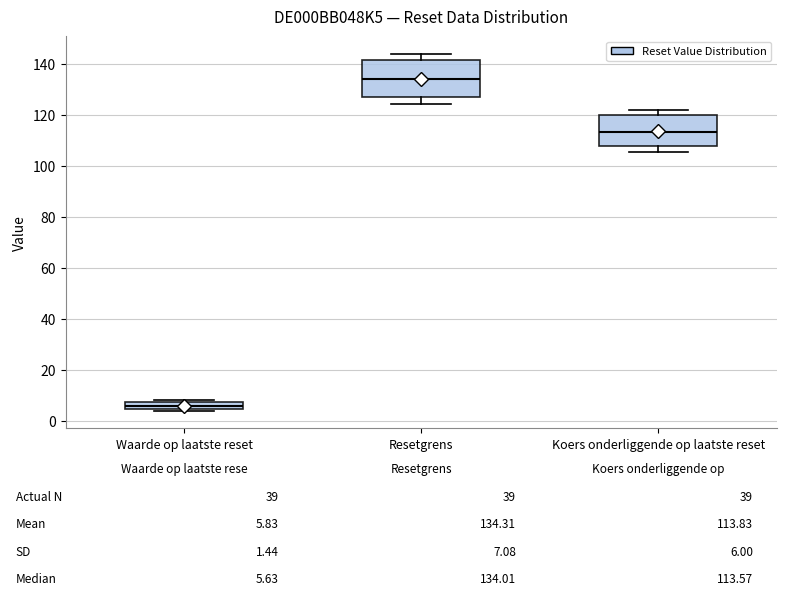

Which box has the highest median line?

Resetgrens